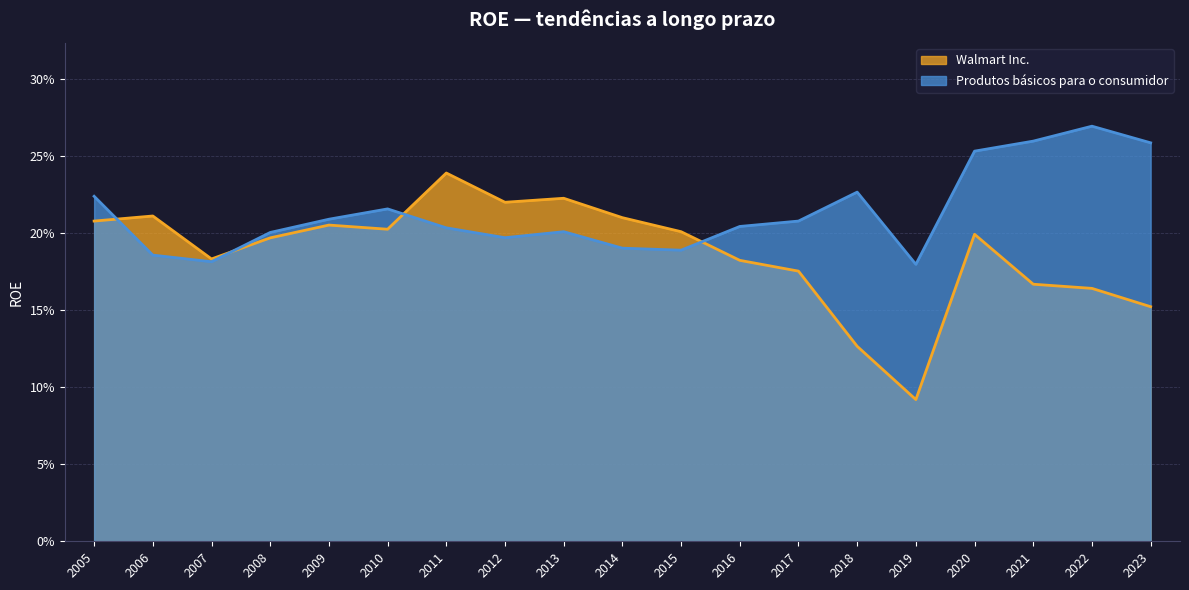

Reading left to right, list all the values displayed in this chart.

Walmart Inc.: 2005=0.2	2006=0.2	2007=0.2	2008=0.2	2009=0.2	2010=0.2	2011=0.2	2012=0.2	2013=0.2	2014=0.2	2015=0.2	2016=0.2	2017=0.2	2018=0.1	2019=0.1	2020=0.2	2021=0.2	2022=0.2	2023=0.2
Produtos básicos para o consumidor: 2005=0.2	2006=0.2	2007=0.2	2008=0.2	2009=0.2	2010=0.2	2011=0.2	2012=0.2	2013=0.2	2014=0.2	2015=0.2	2016=0.2	2017=0.2	2018=0.2	2019=0.2	2020=0.3	2021=0.3	2022=0.3	2023=0.3